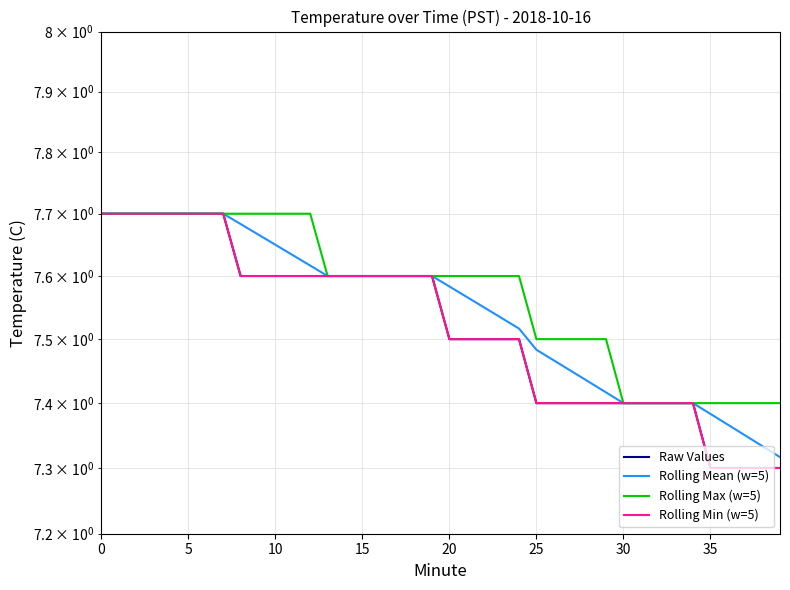

Which series has the largest total across all categories?

Rolling Max (w=5)